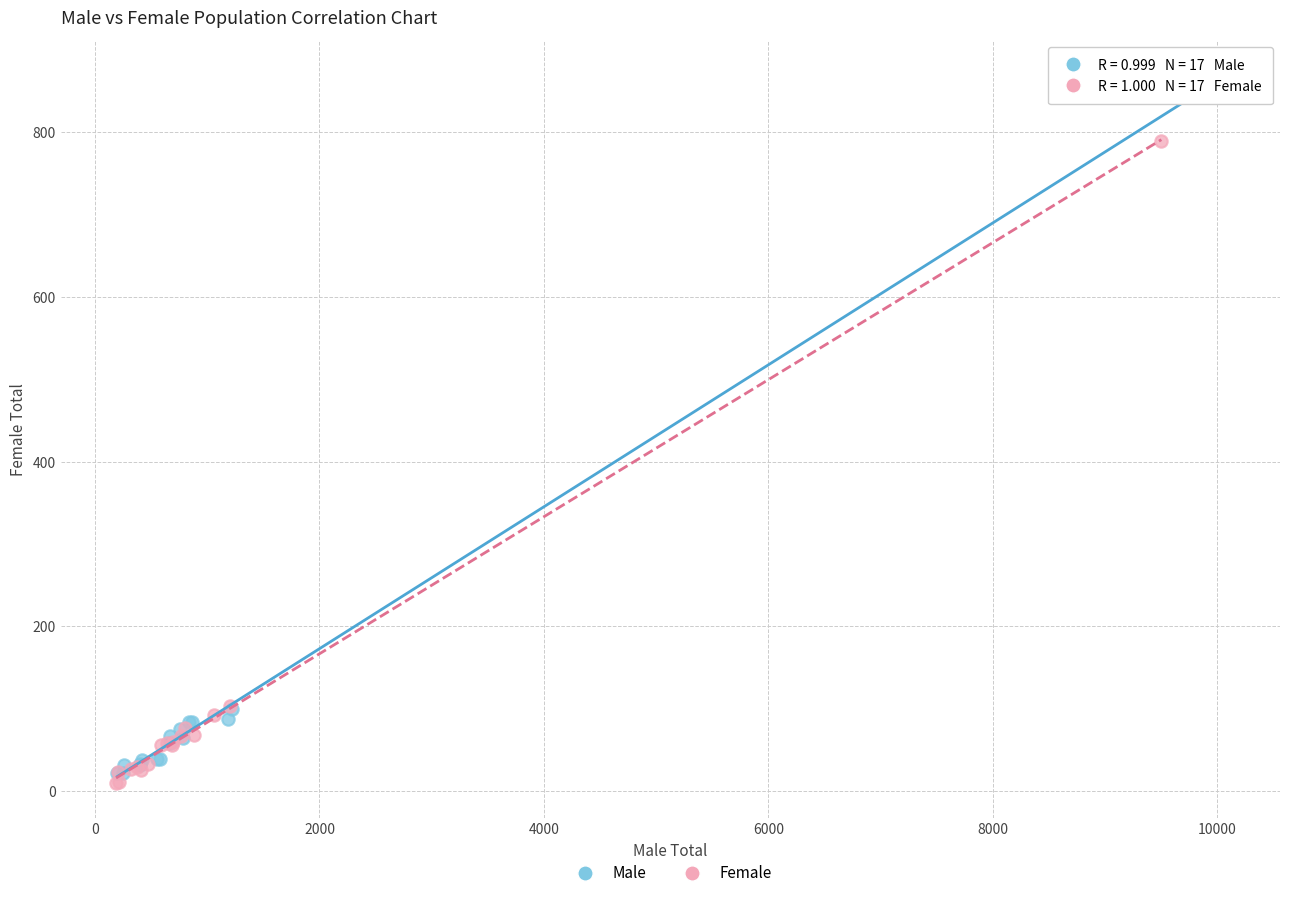

What are all the series names shown in the legend?

Male, Female